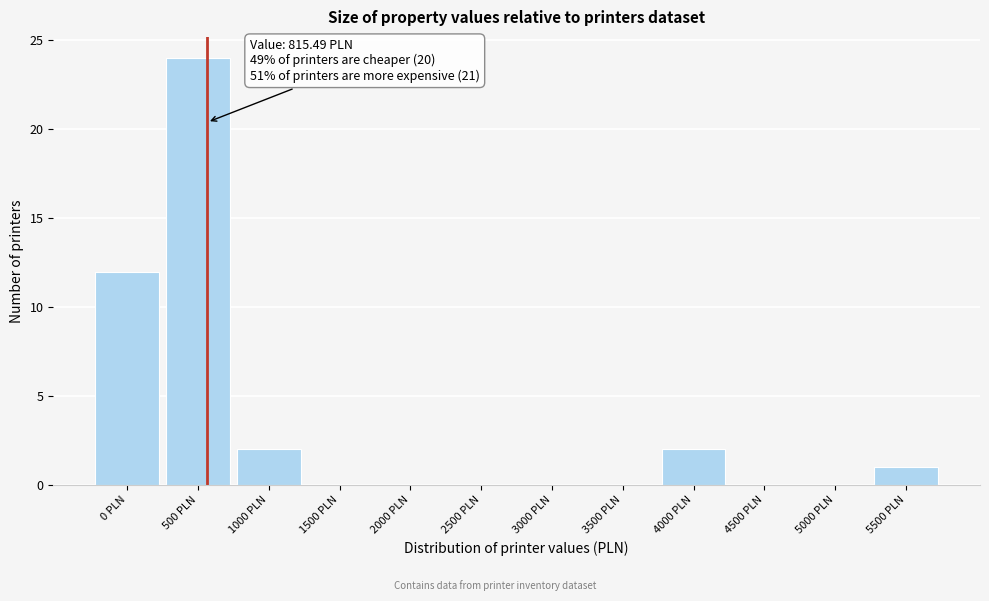

Reading left to right, list all the values displayed in this chart.

0 PLN=12	500 PLN=24	1000 PLN=2	1500 PLN=0	2000 PLN=0	2500 PLN=0	3000 PLN=0	3500 PLN=0	4000 PLN=2	4500 PLN=0	5000 PLN=0	5500 PLN=1